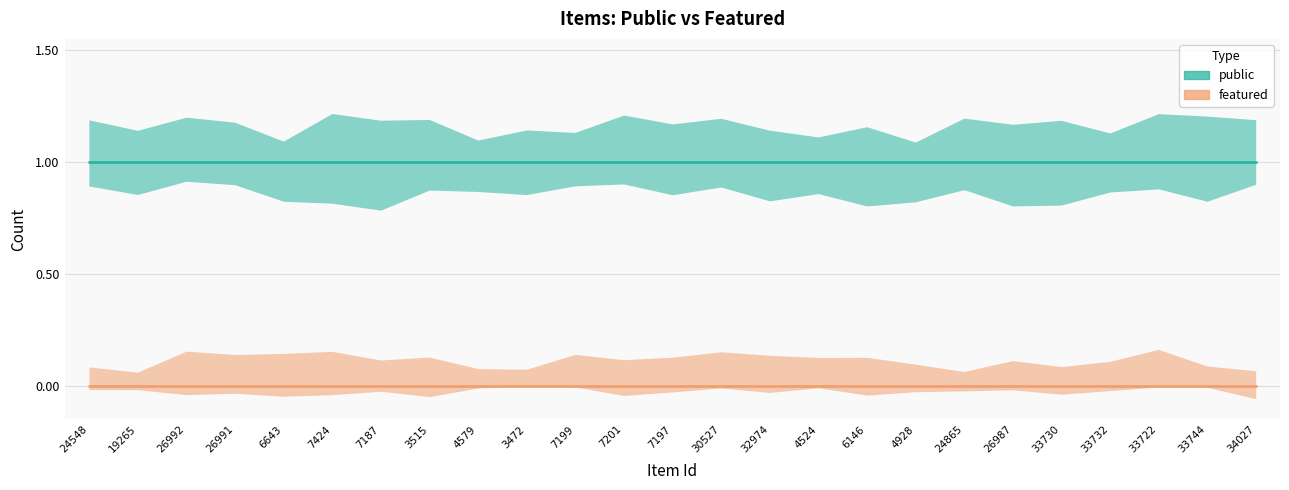

Rank the series by their maximum value, from lowest to highest.

featured, public